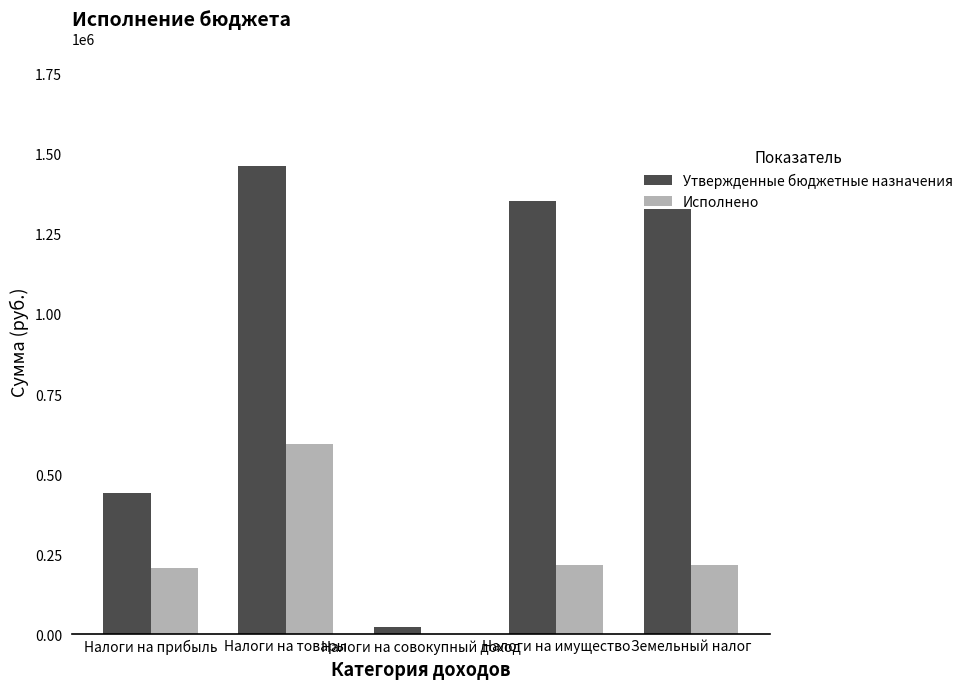

What is the total value across all series at Налоги на товары?

2057476.3